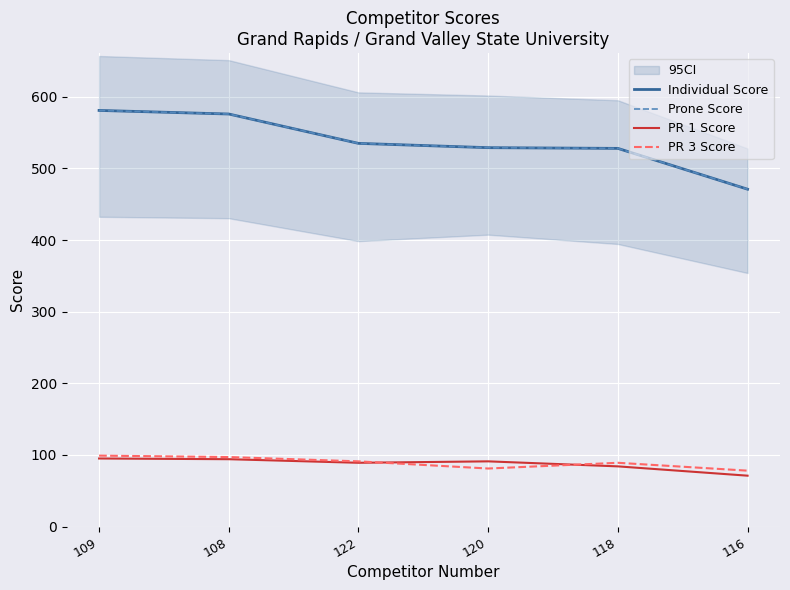

Read the PR 3 Score value at 116.

78